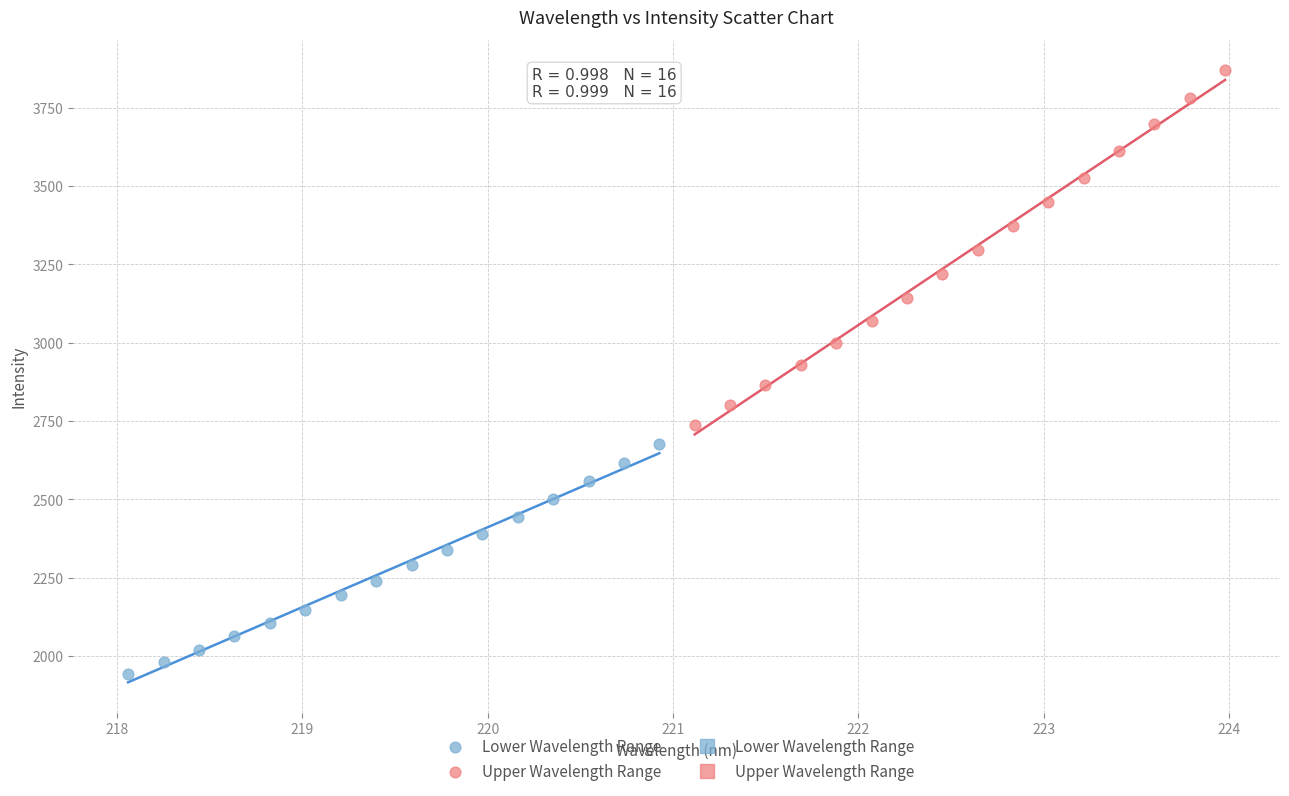

Which series contains the lowest Y value?

Lower Wavelength Range